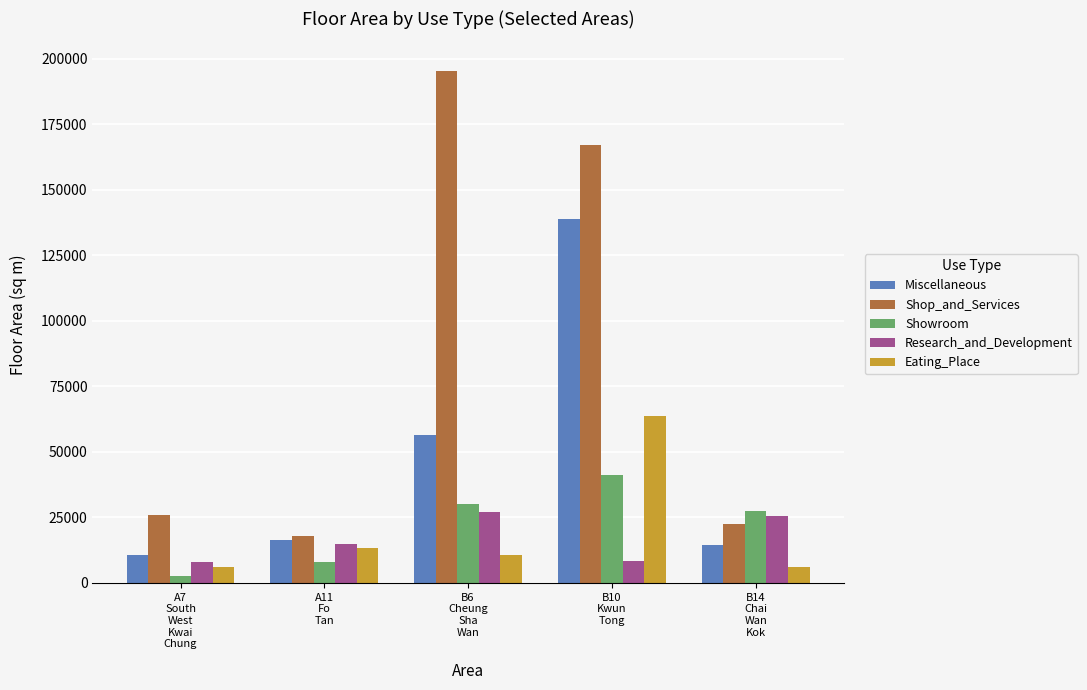

At which label does Shop_and_Services reach its peak?

B6
Cheung
Sha
Wan